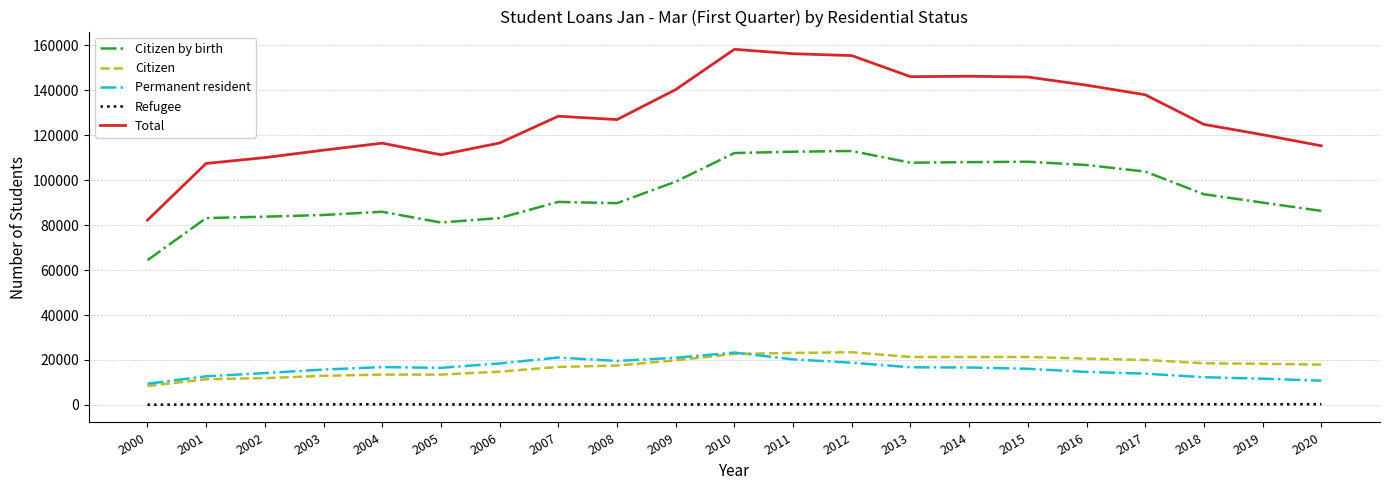

True or false: Citizen by birth and Permanent resident cross at least once.

False